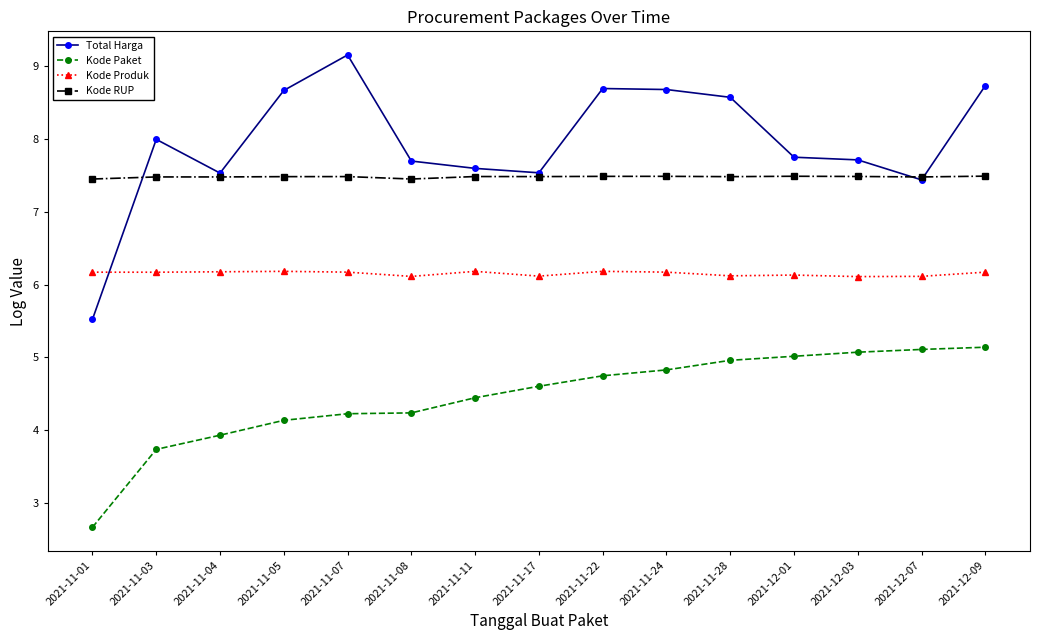

What are all the series names shown in the legend?

Total Harga, Kode Paket, Kode Produk, Kode RUP